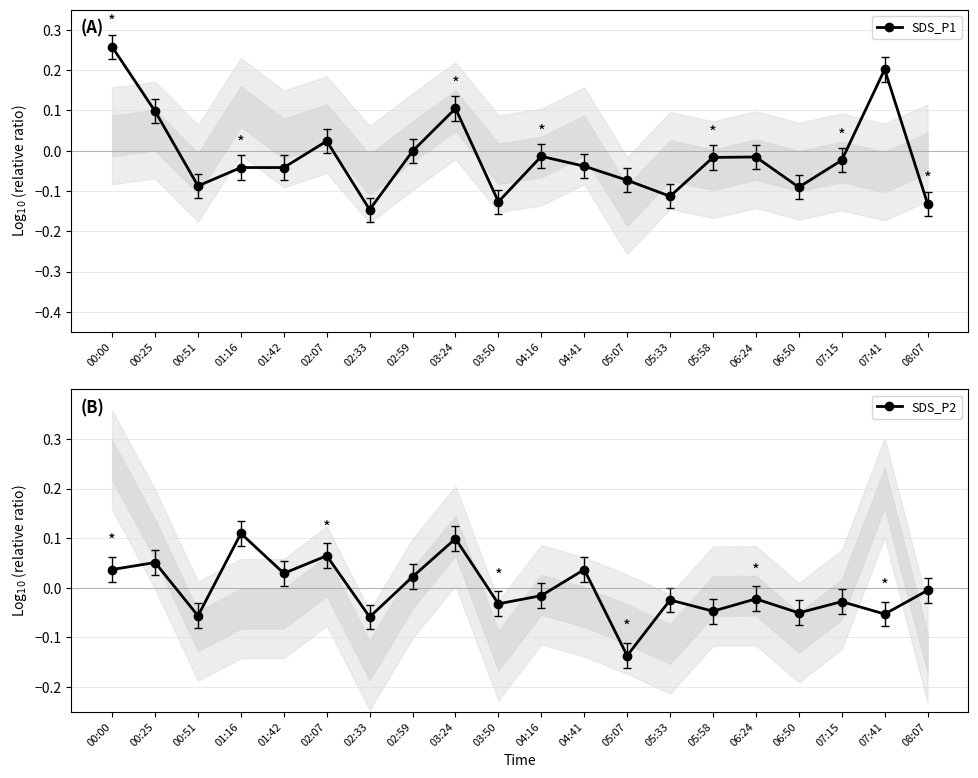

How many lines are shown in the chart?

2